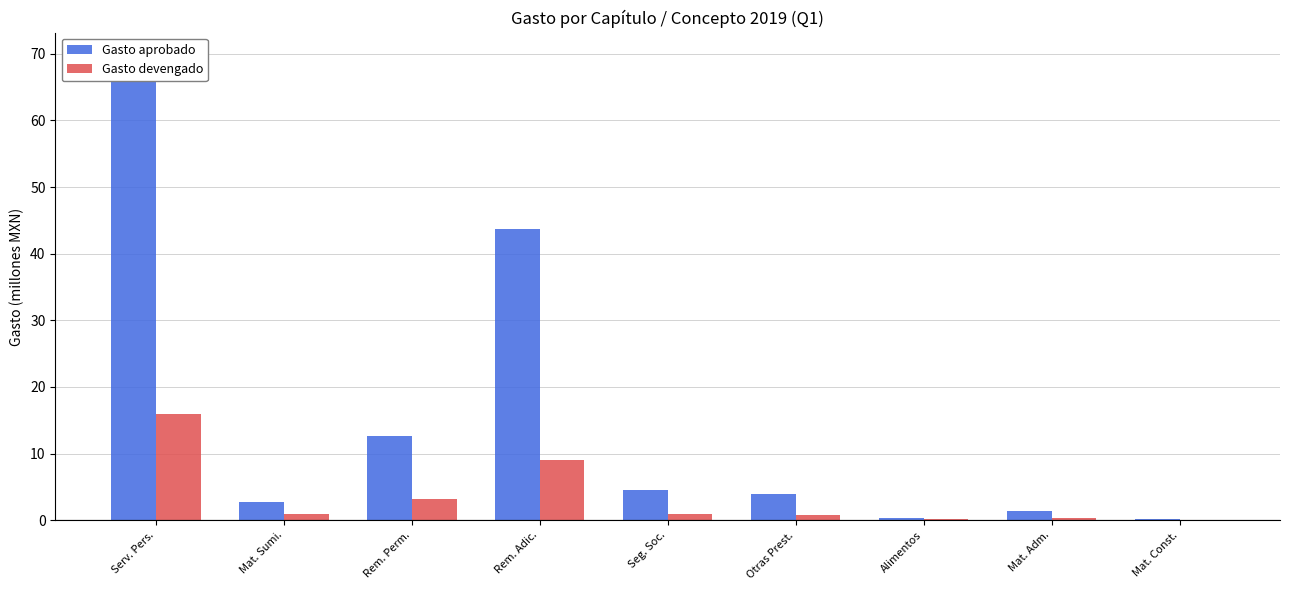

Rank the series by their average value, from lowest to highest.

Gasto devengado, Gasto aprobado